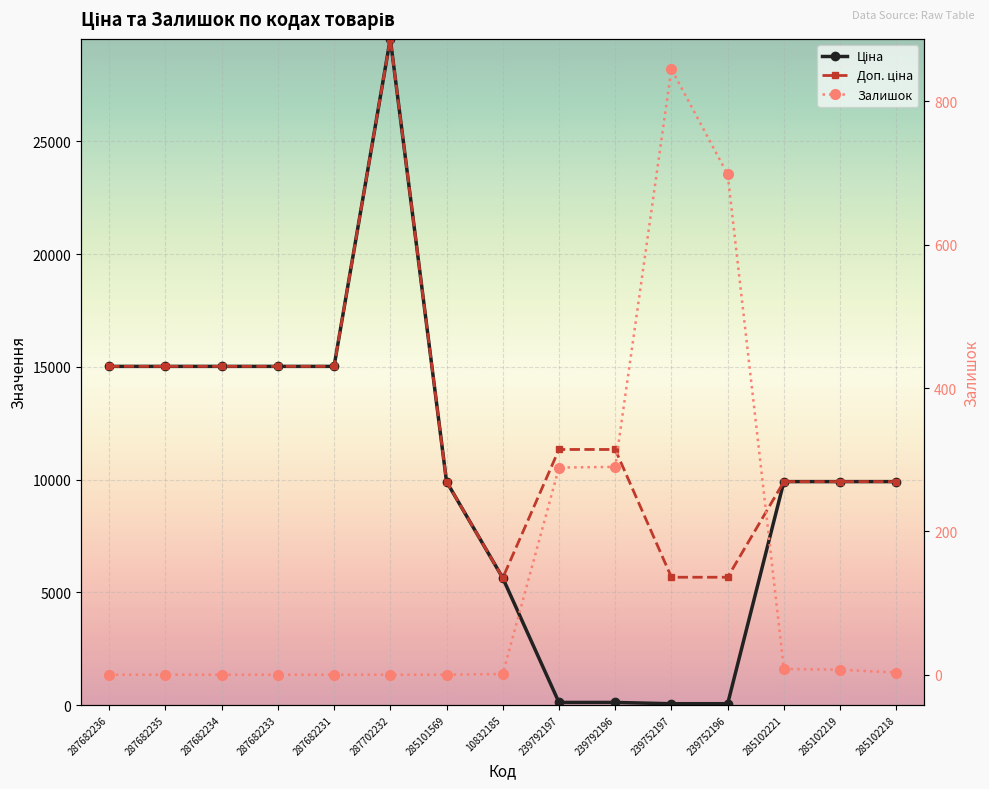

What is the value of the Ціна point at the 12th from the left?

56.7